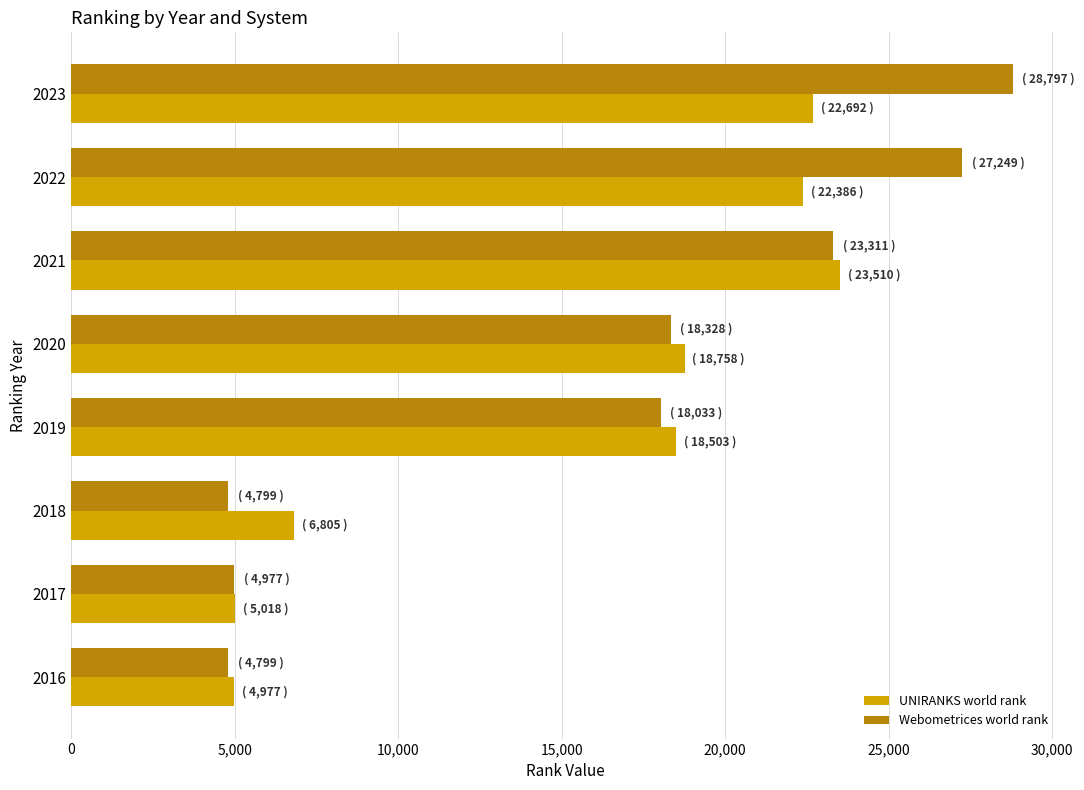

At how many categories does at least one series exceed 17204?

5